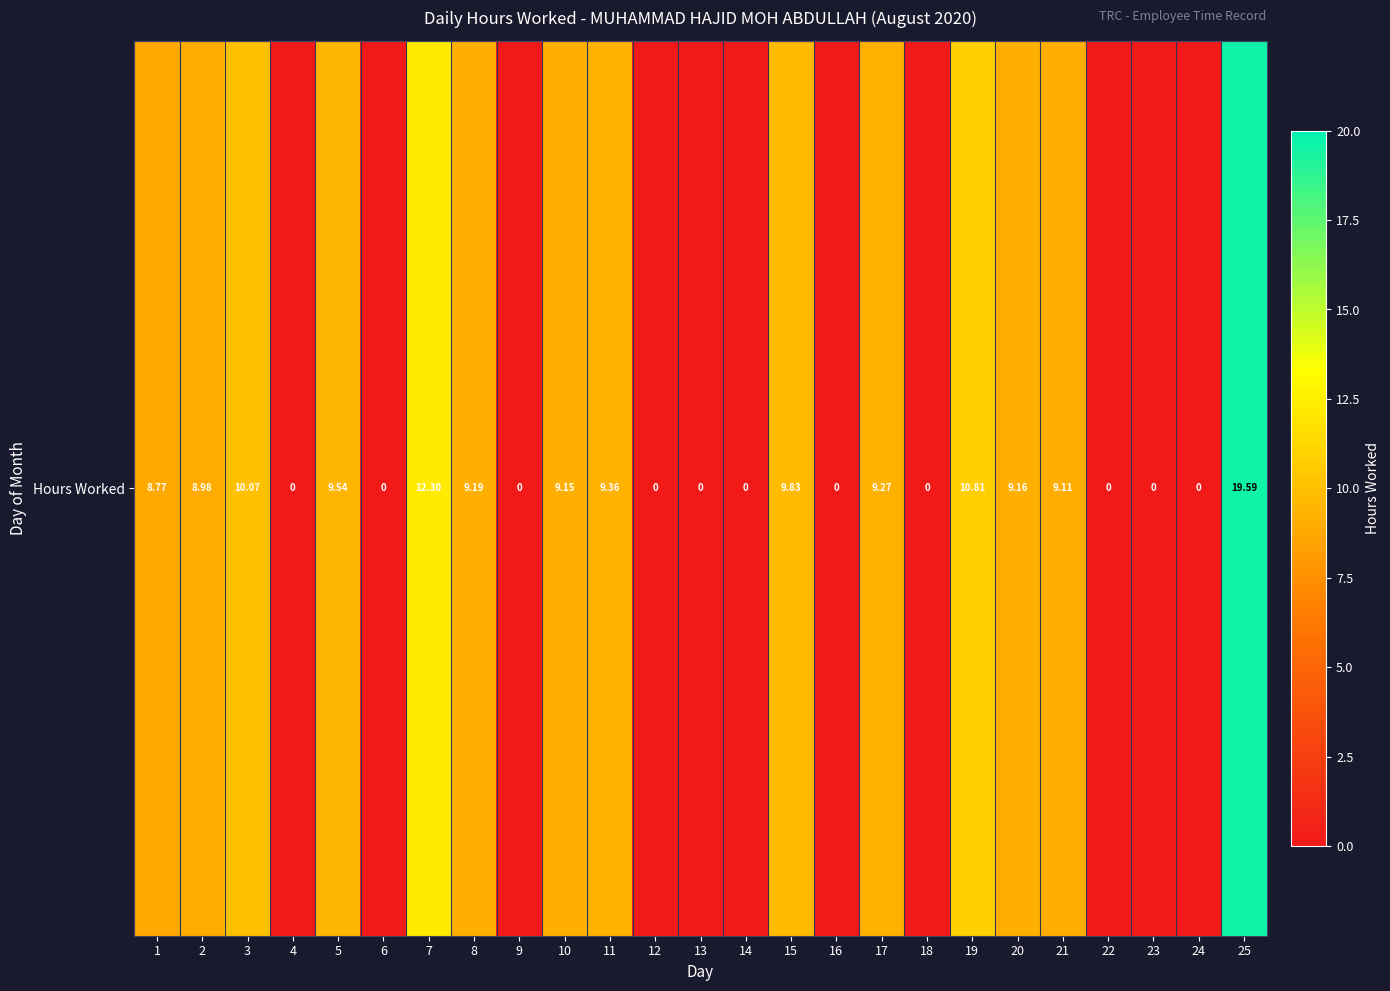

Rank the categories by value from lowest to highest.

4, 6, 9, 12, 13, 14, 16, 18, 22, 23, 24, 1, 2, 21, 10, 20, 8, 17, 11, 5, 15, 3, 19, 7, 25